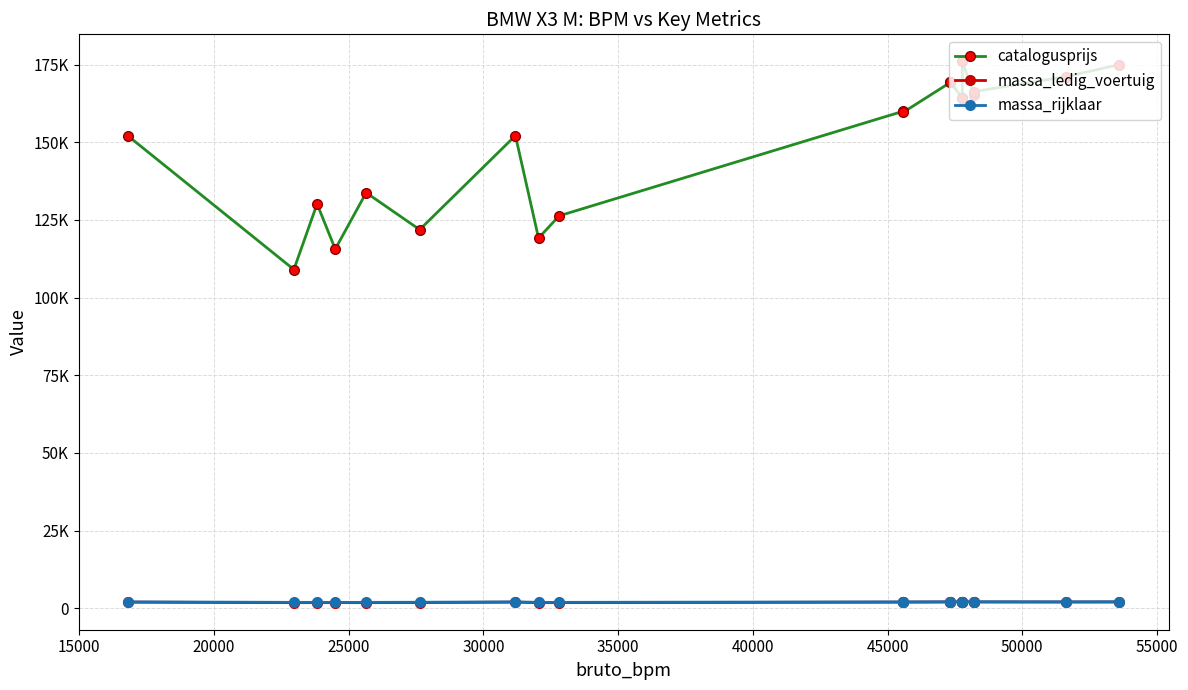

True or false: massa_rijklaar and massa_ledig_voertuig cross at least once.

False